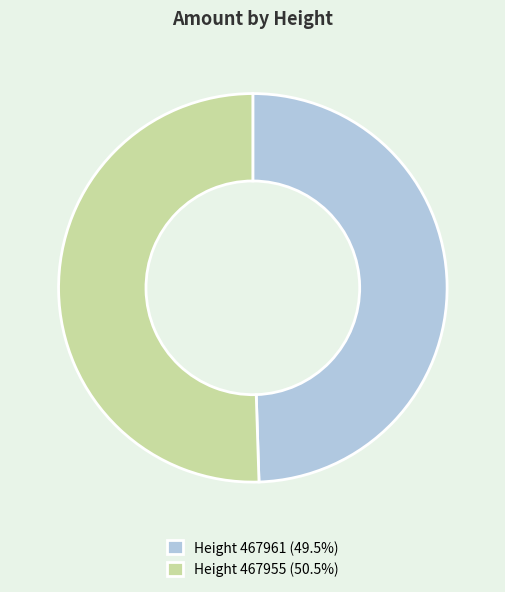

Combined, do Height 467955 (50.5%) and Height 467961 (49.5%) account for over 50%?

Yes